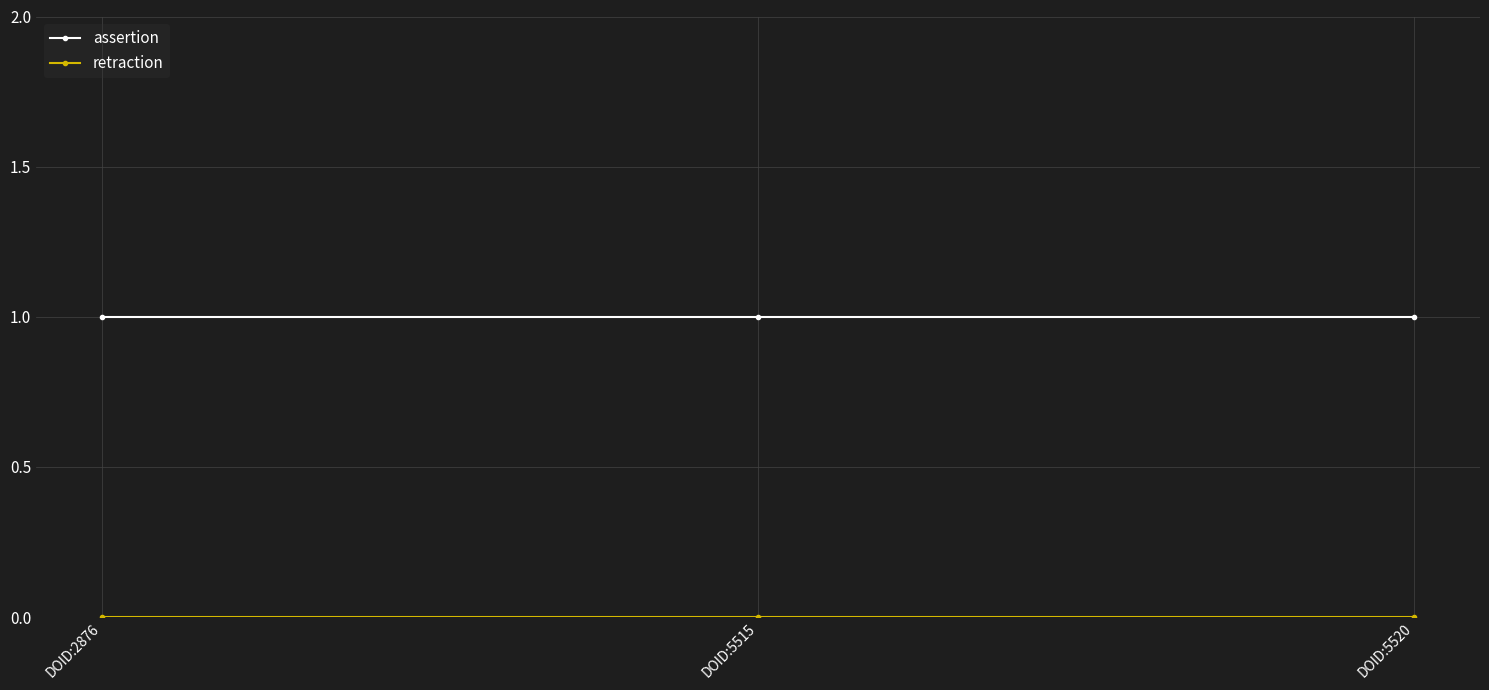

What is the sum of the assertion values at DOID:2876 and DOID:5515?

2